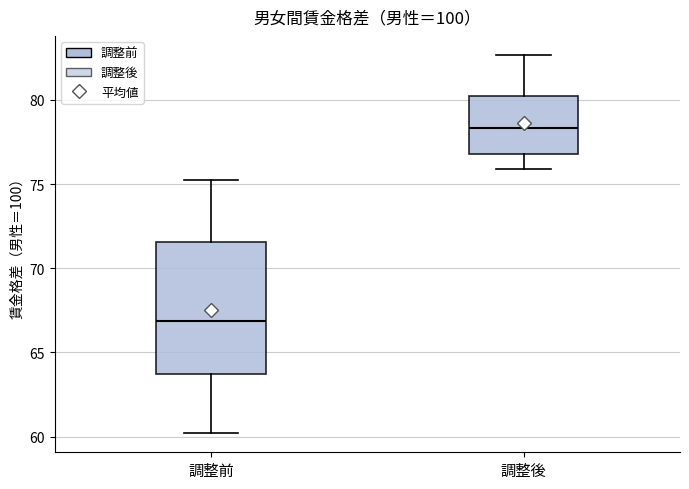

Where is the upper edge of the box for 調整前 on the y-axis? The values are not printed on the chart, so give them approximately, as read against the axis.

71.5